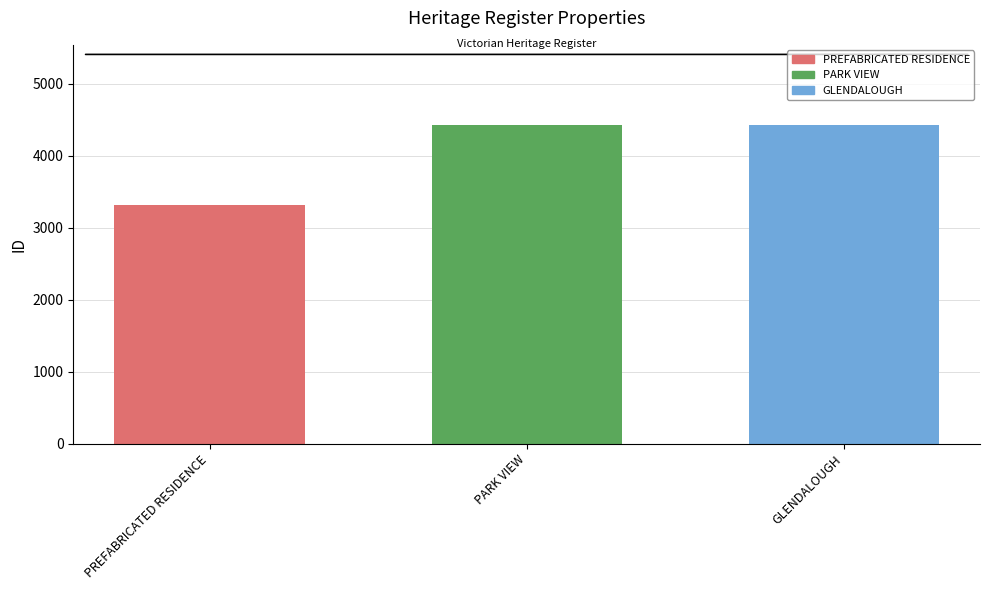

What value does the data have at PARK VIEW, to the nearest 100?

4400